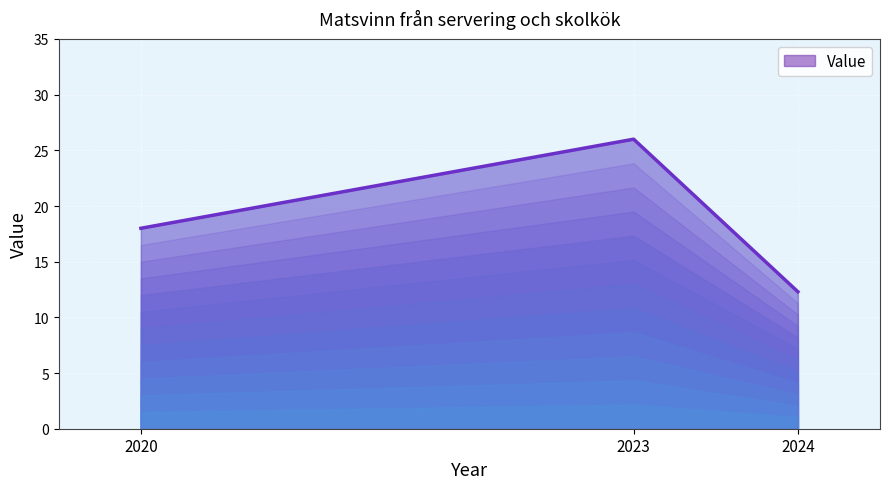

List the labels in order of value, smallest first.

2024, 2020, 2023